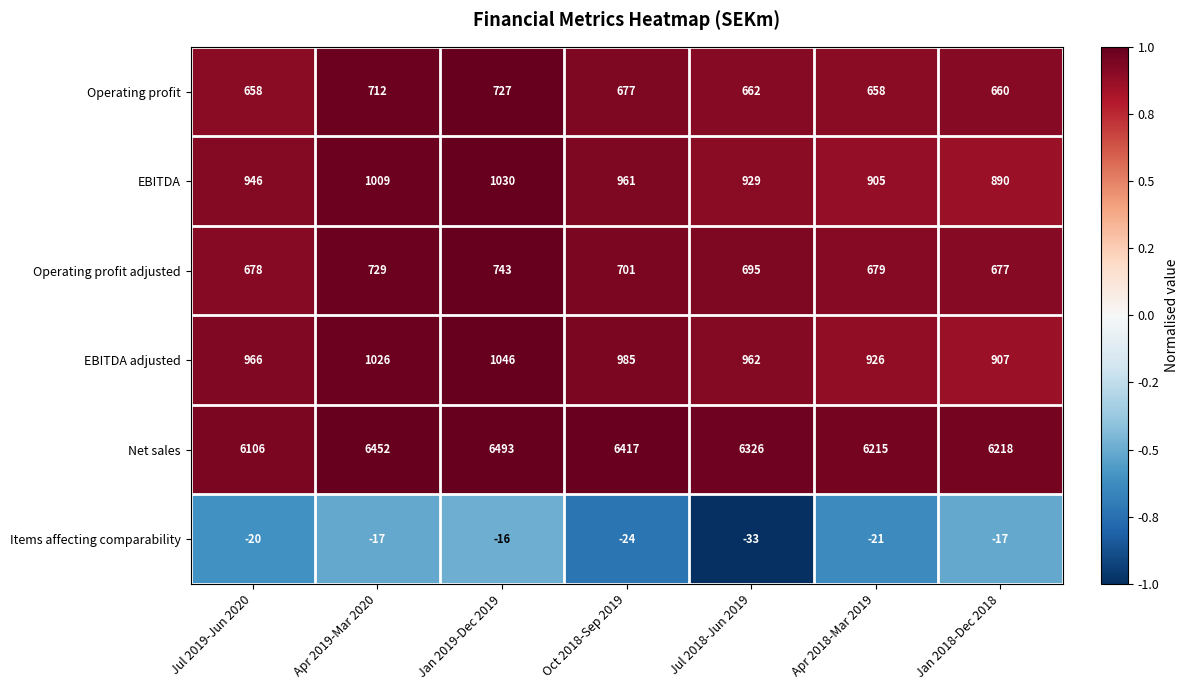

True or false: Operating profit has a value of 311 at Jan 2019-Dec 2019.

False